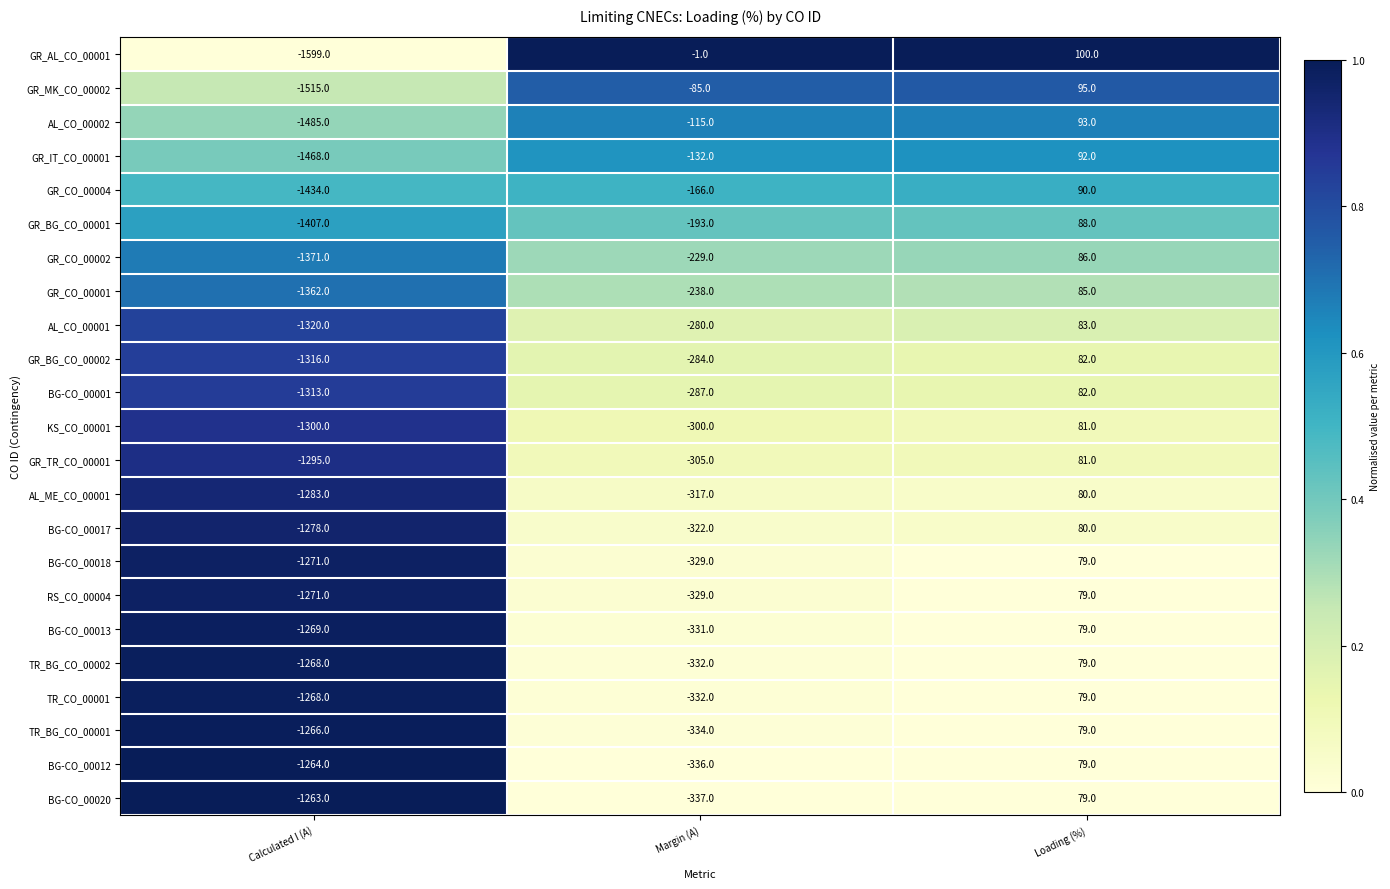

What is the spread (max minus min) of values at Calculated I (A)?

336